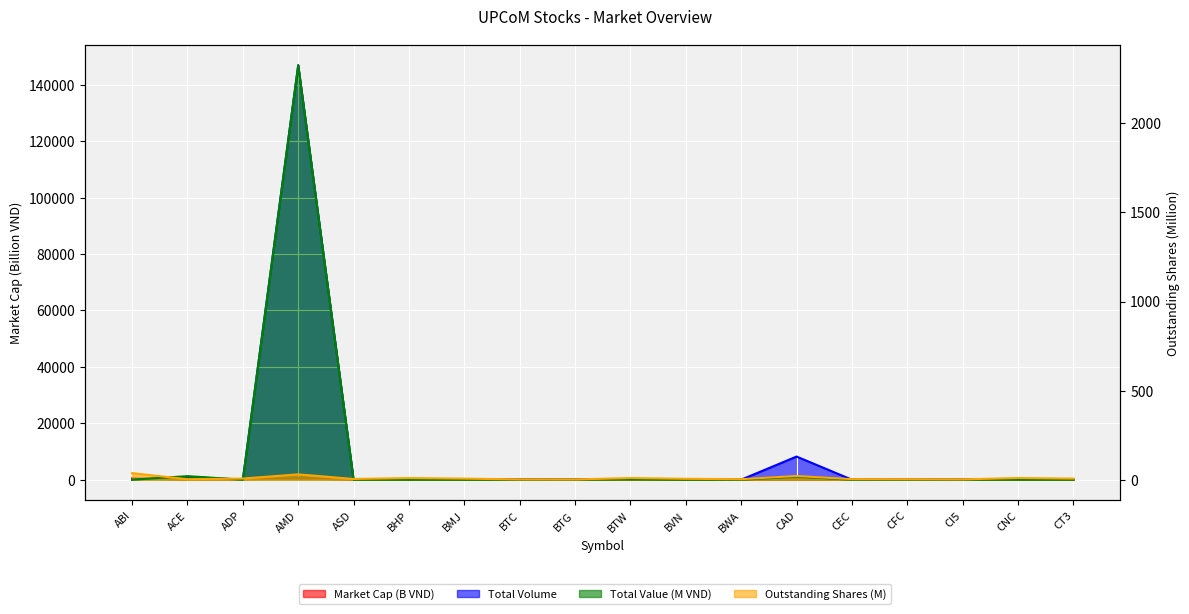

Reading right to left, extract all data points from this chart.

Market Cap (B VND): CT3=24.5	CNC=251.0	CI5=27.2	CFC=14.6	CEC=16.1	CAD=42.7	BWA=20.0	BVN=47.5	BTW=142.3	BTG=15.3	BTC=54.3	BMJ=36.6	BHP=85.4	ASD=18.0	AMD=475.1	ADP=154.2	ACE=53.1	ABI=456.8
Total Volume: CT3=0.0	CNC=0.0	CI5=0.0	CFC=0.0	CEC=0.0	CAD=8200.0	BWA=0.0	BVN=0.0	BTW=100.0	BTG=0.0	BTC=0.0	BMJ=0.0	BHP=0.0	ASD=0.0	AMD=146900.0	ADP=0.0	ACE=1000.0	ABI=0.0
Total Value (M VND): CT3=0.0	CNC=0.0	CI5=0.0	CFC=0.0	CEC=0.0	CAD=16.8	BWA=0.0	BVN=0.0	BTW=1.5	BTG=0.0	BTC=0.0	BMJ=0.0	BHP=0.0	ASD=0.0	AMD=2326.2	ADP=0.0	ACE=20.0	ABI=0.0
Outstanding Shares (M): CT3=6.1	CNC=9.5	CI5=1.7	CFC=2.4	CEC=3.0	CAD=20.8	BWA=2.7	BVN=5.0	BTW=9.4	BTG=1.2	BTC=1.4	BMJ=6.0	BHP=9.2	ASD=4.0	AMD=30.0	ADP=6.4	ACE=2.6	ABI=36.8